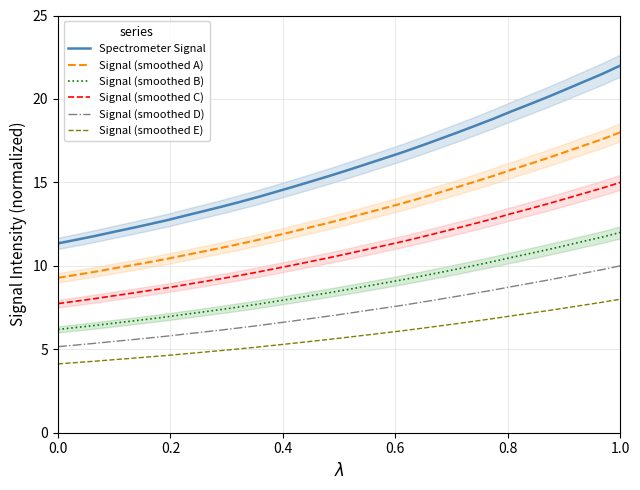

True or false: Signal (smoothed A) and Signal (smoothed B) cross at least once.

False